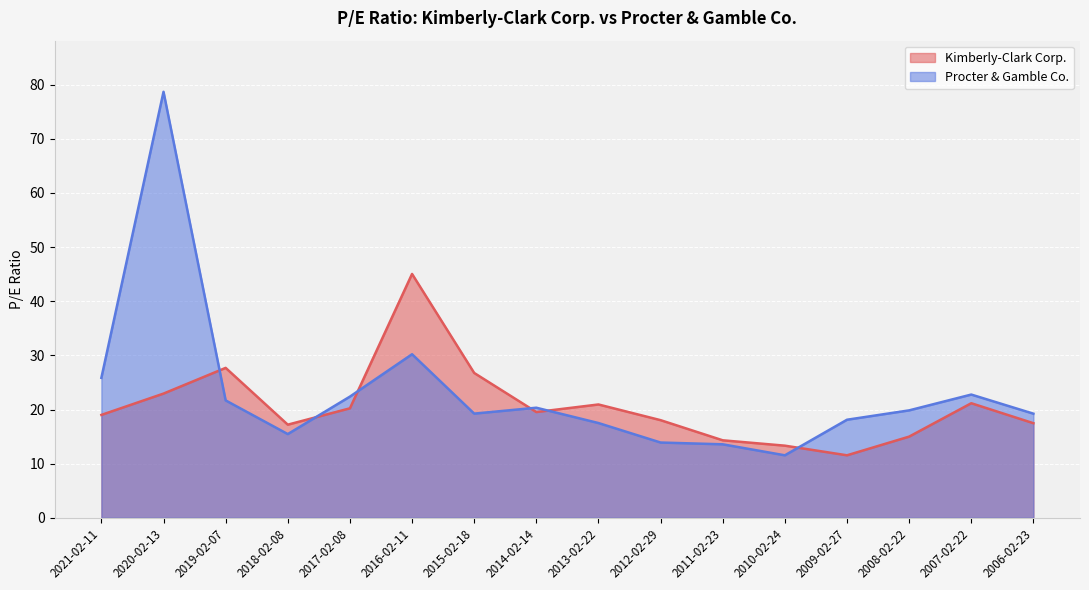

What is the minimum value shown in the chart?

11.5